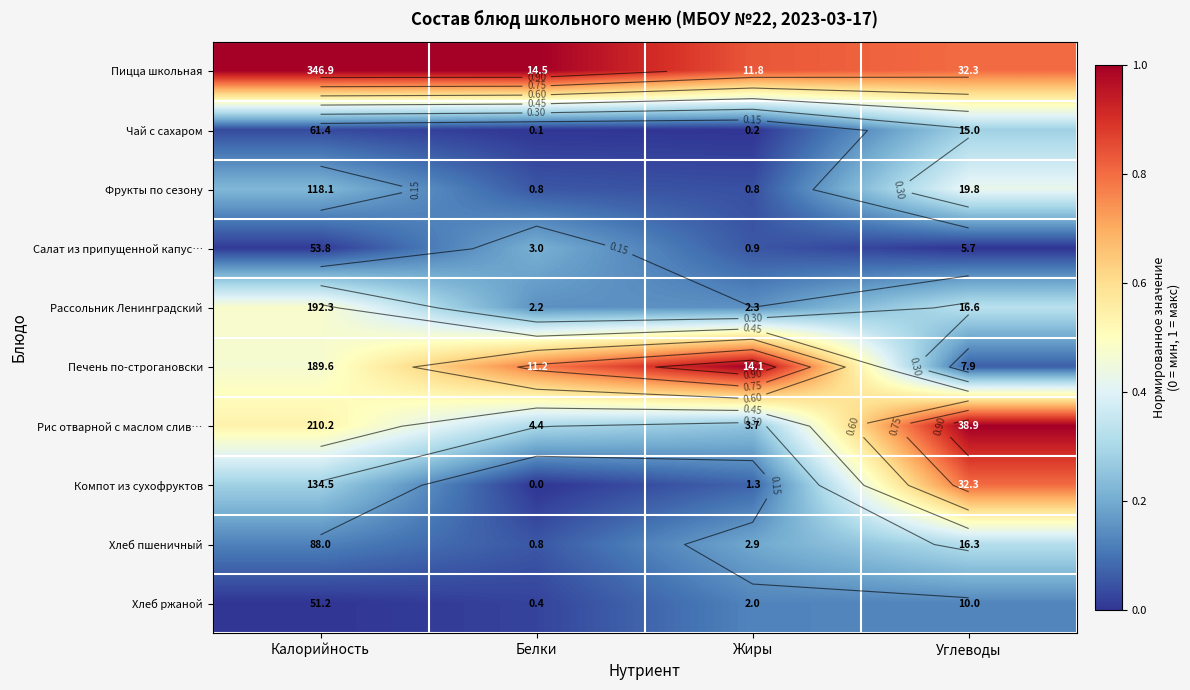

Where is Печень по-строгановски nearest to the value 0?

Углеводы